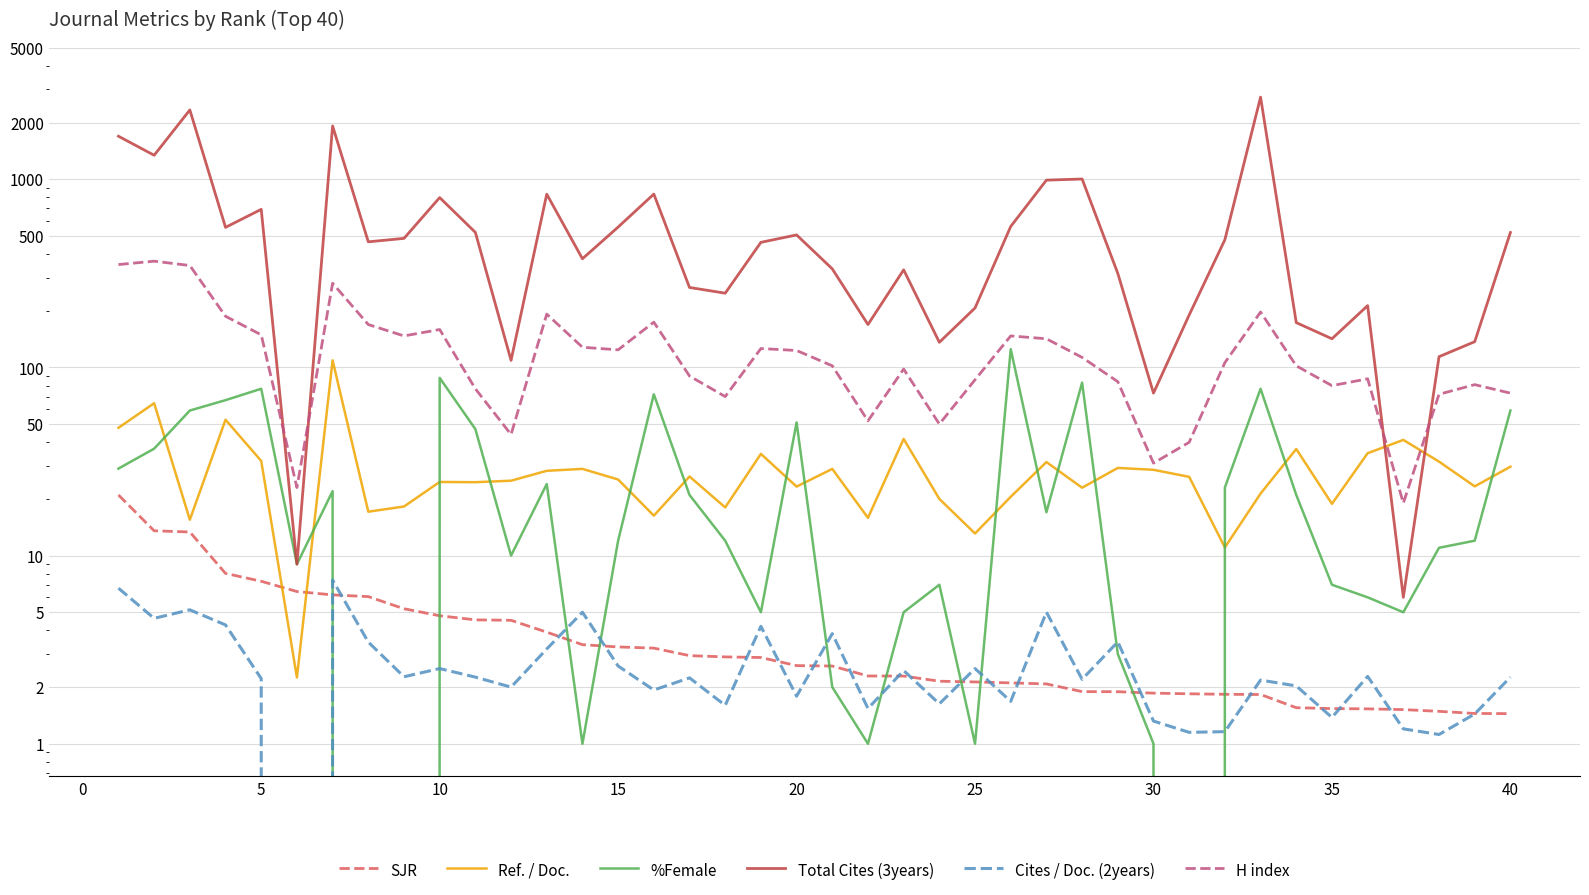

True or false: %Female has more than 0 points higher than both neighbors.

True